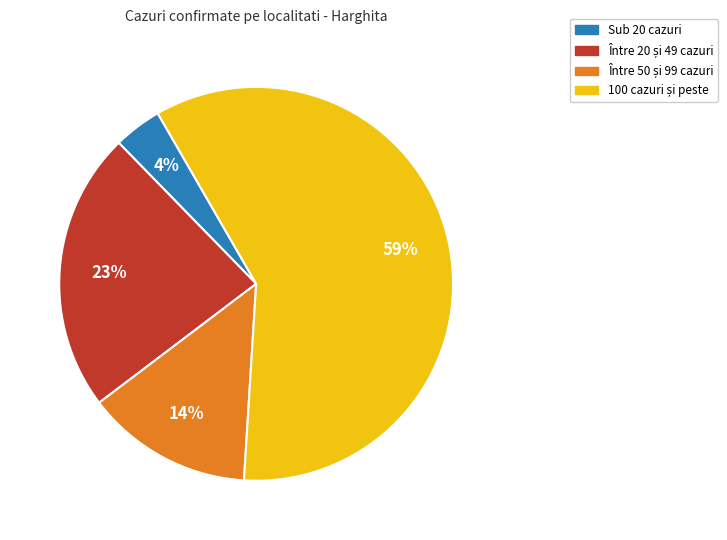

What is the smallest slice in the pie chart?

Sub 20 cazuri